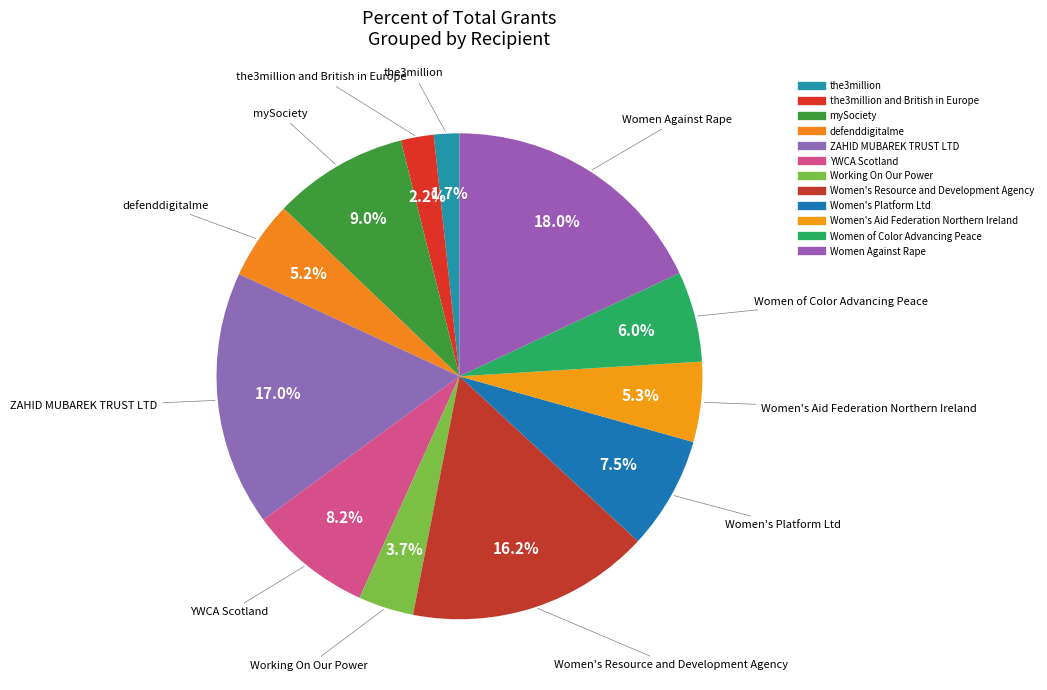

Which slice is the largest?

Women Against Rape